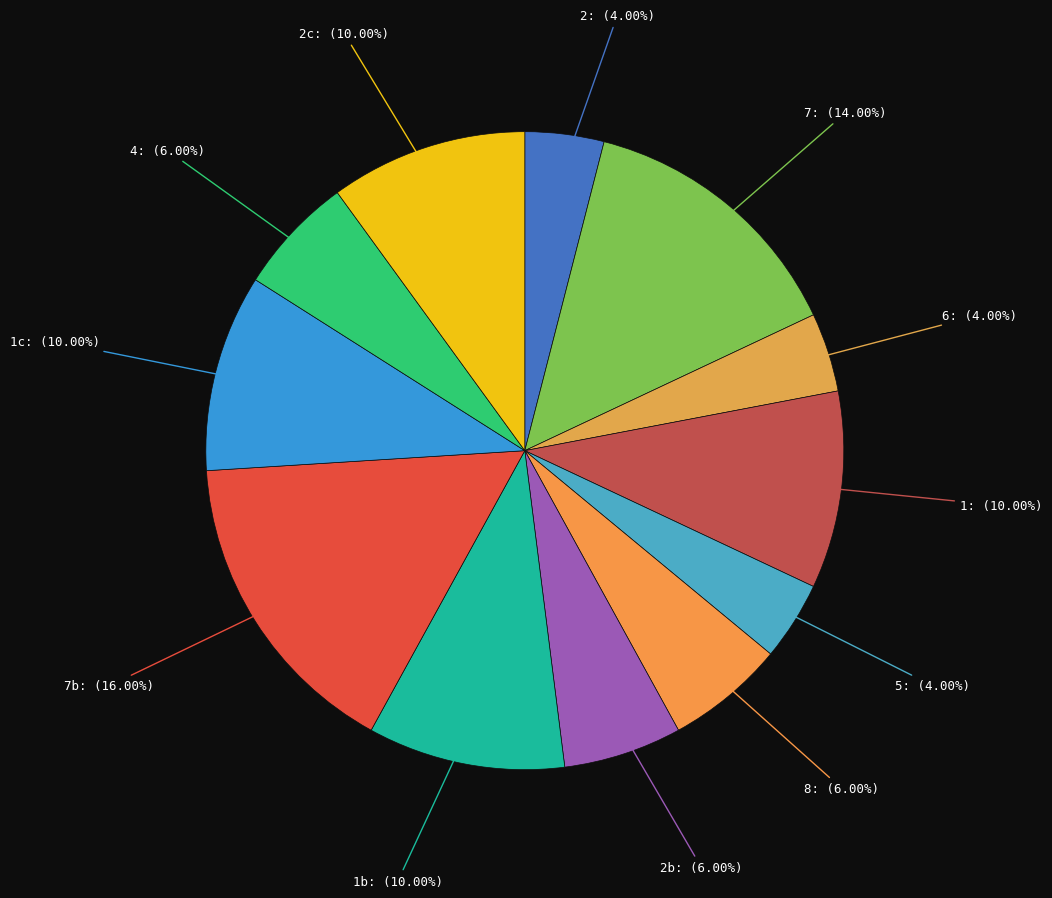

Count the number of slices in the pie.

12